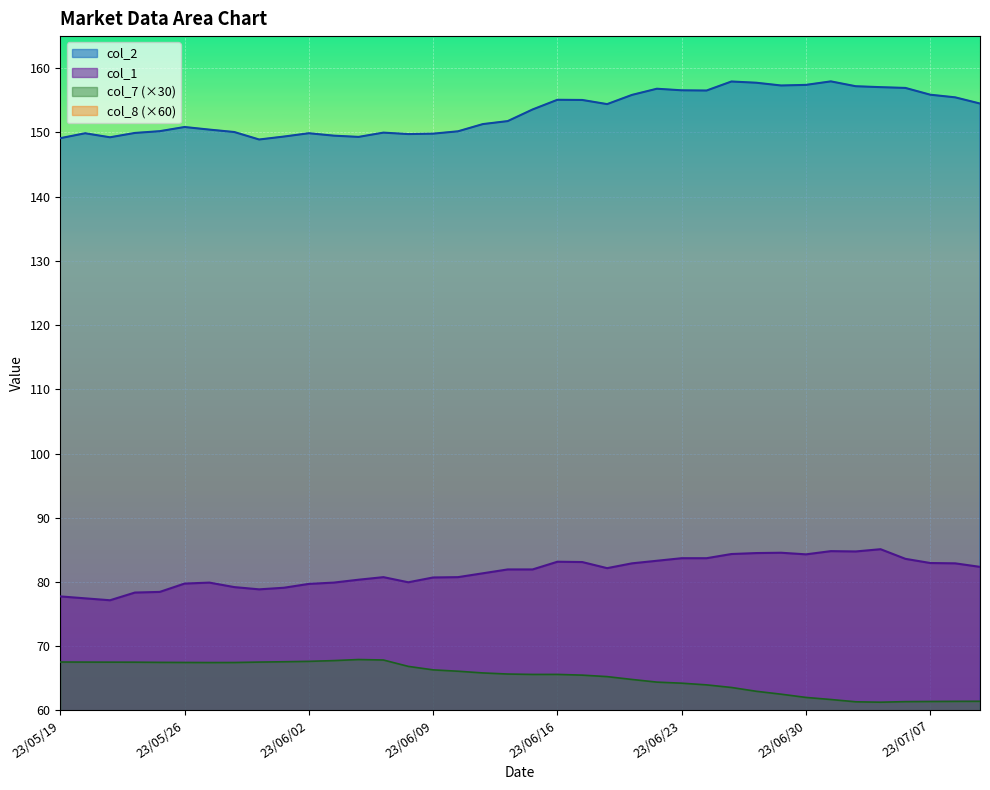

Where is col_8 nearest to the value 50?

23/06/15